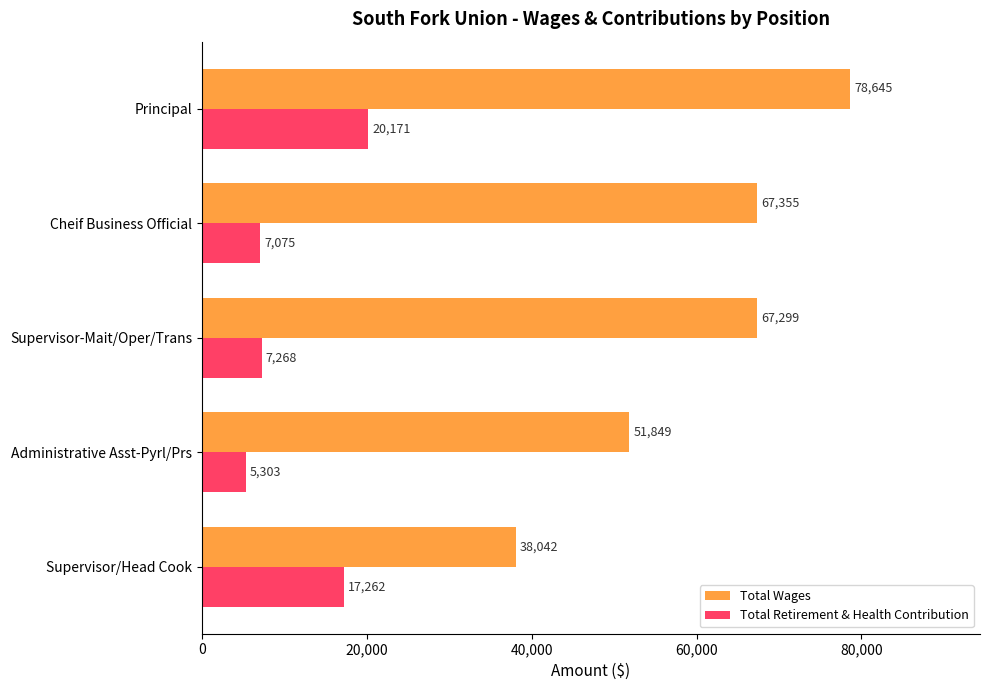

Which series has the largest total across all categories?

Total Wages